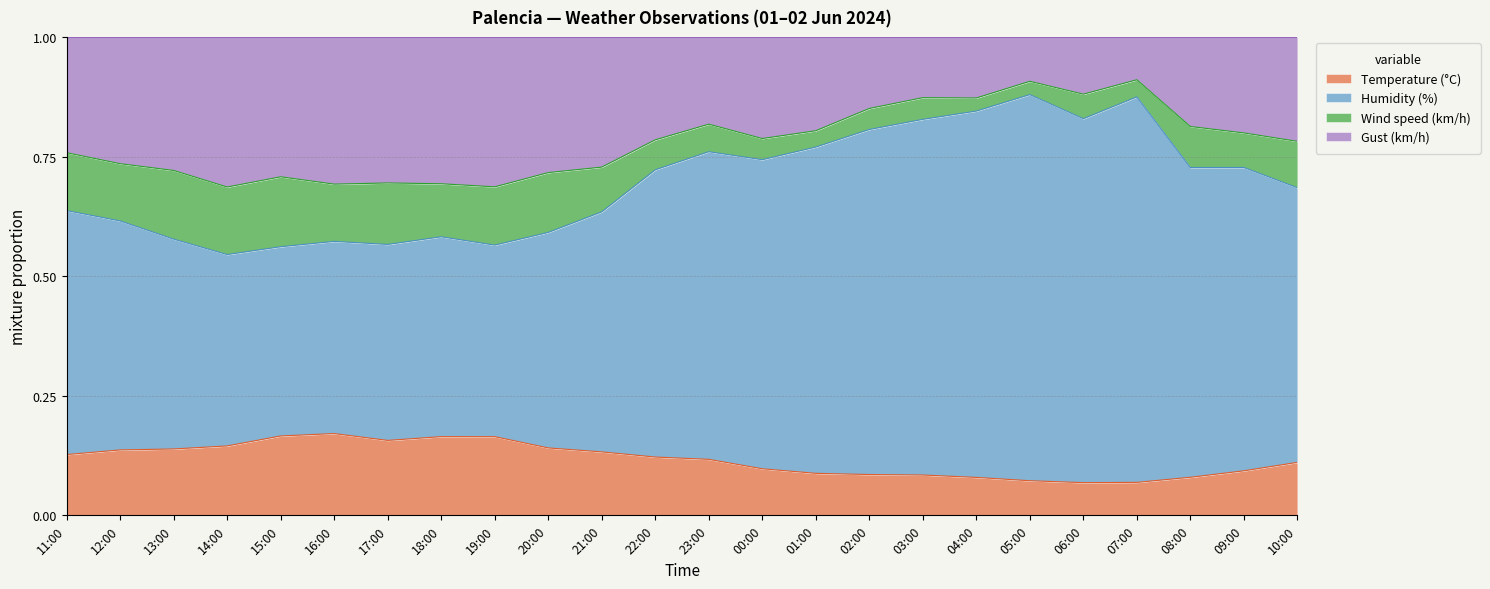

Does the chart display data point markers on the line(s)?

No